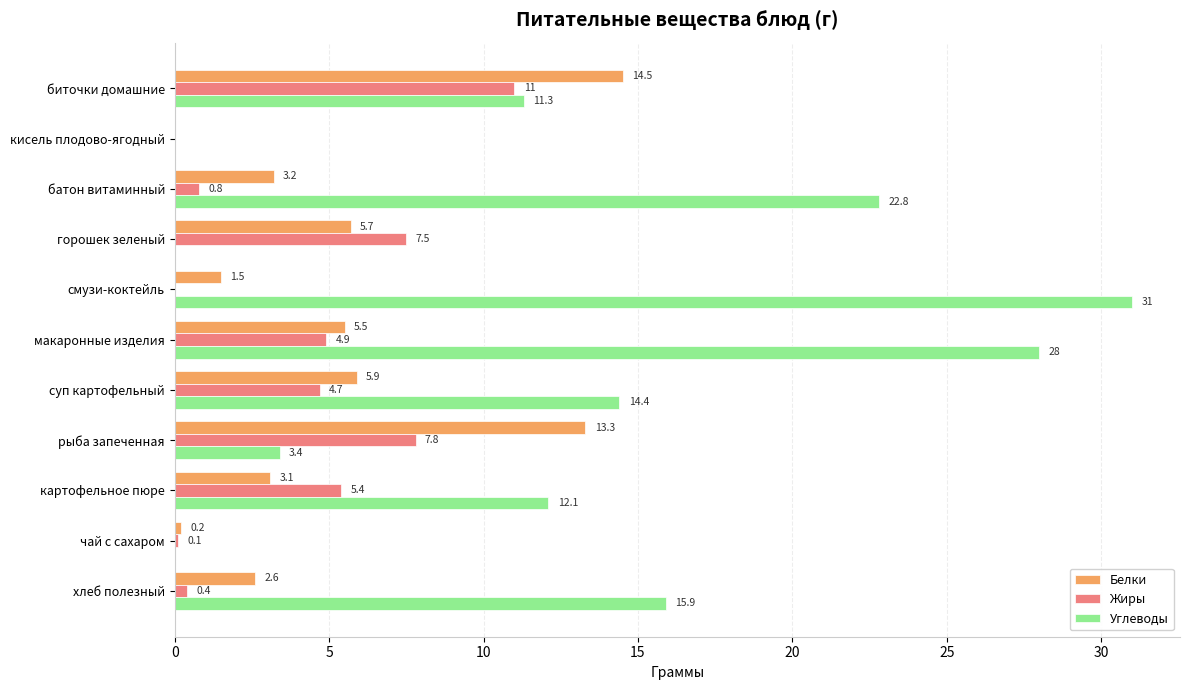

Which series changed the most between биточки домашние and суп картофельный?

Белки